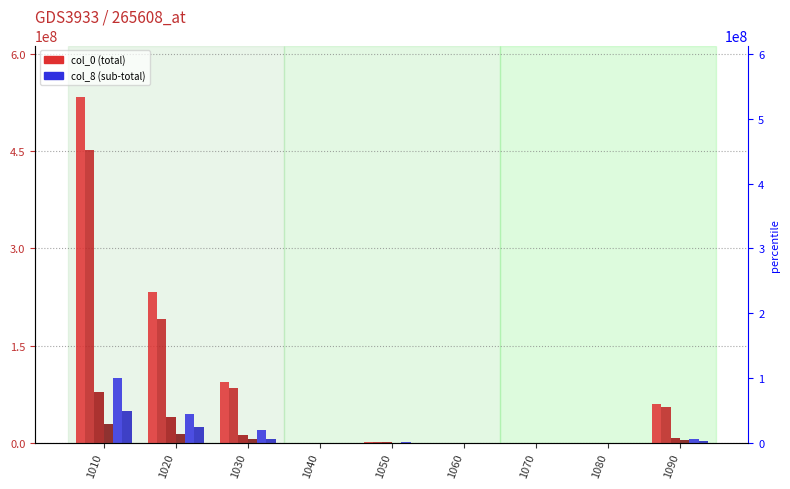

Where is col_8 nearest to the value 50145273?

1020